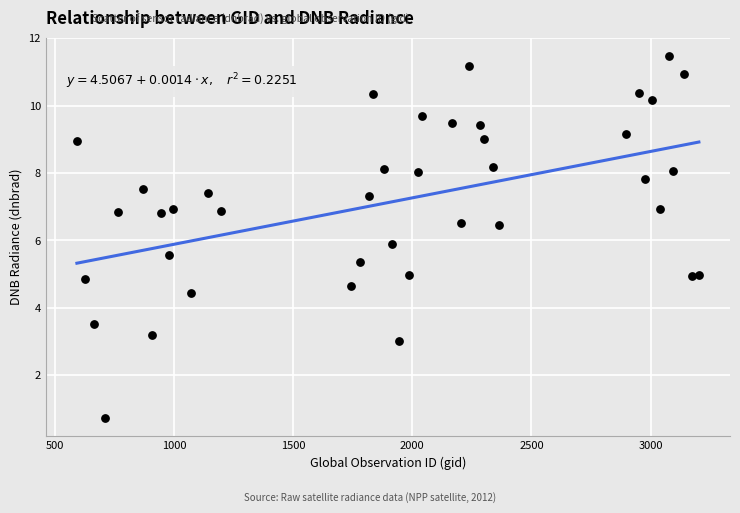

What Y value in the scatter plot is closest to 6?

5.9